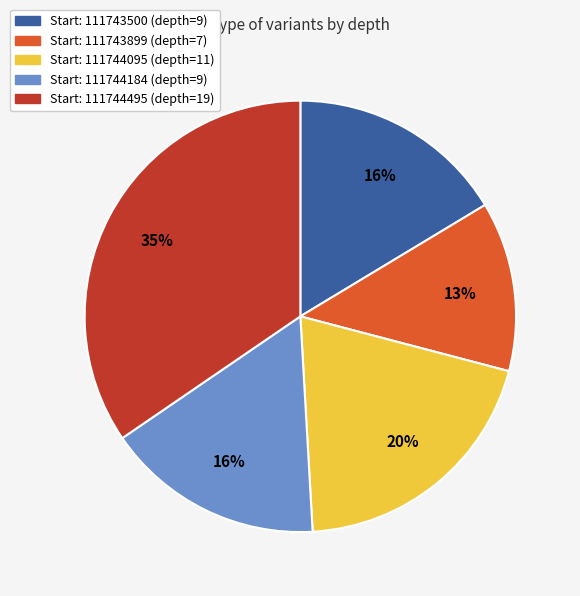

To the nearest percent, what is the difference between the largest and smallest slice percentages?

22%